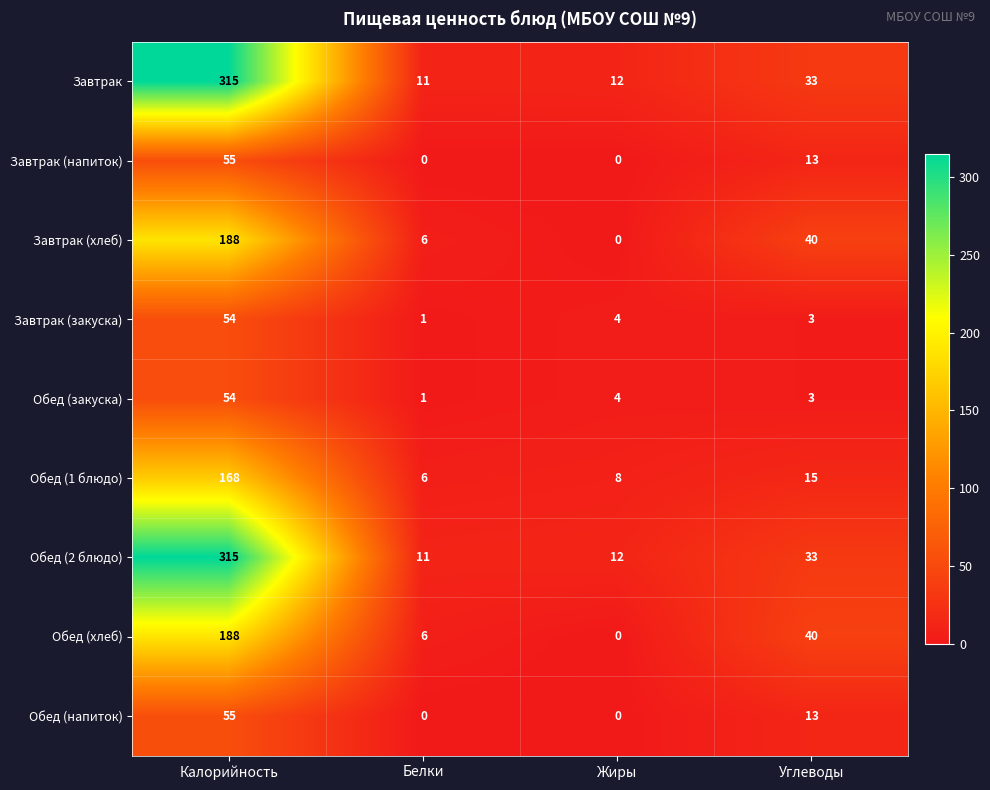

What is the difference between the maximum and minimum values in the Обед (2 блюдо) series?

304